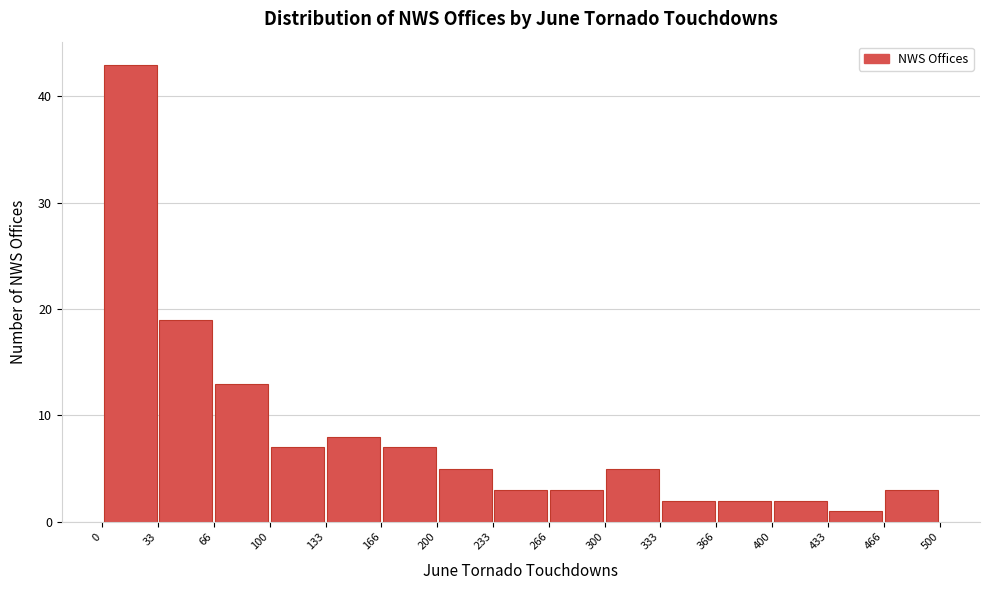

How tall is the bar that spans 166 to 200 on the x-axis? The values are not printed on the chart, so give them approximately, as read against the axis.

7